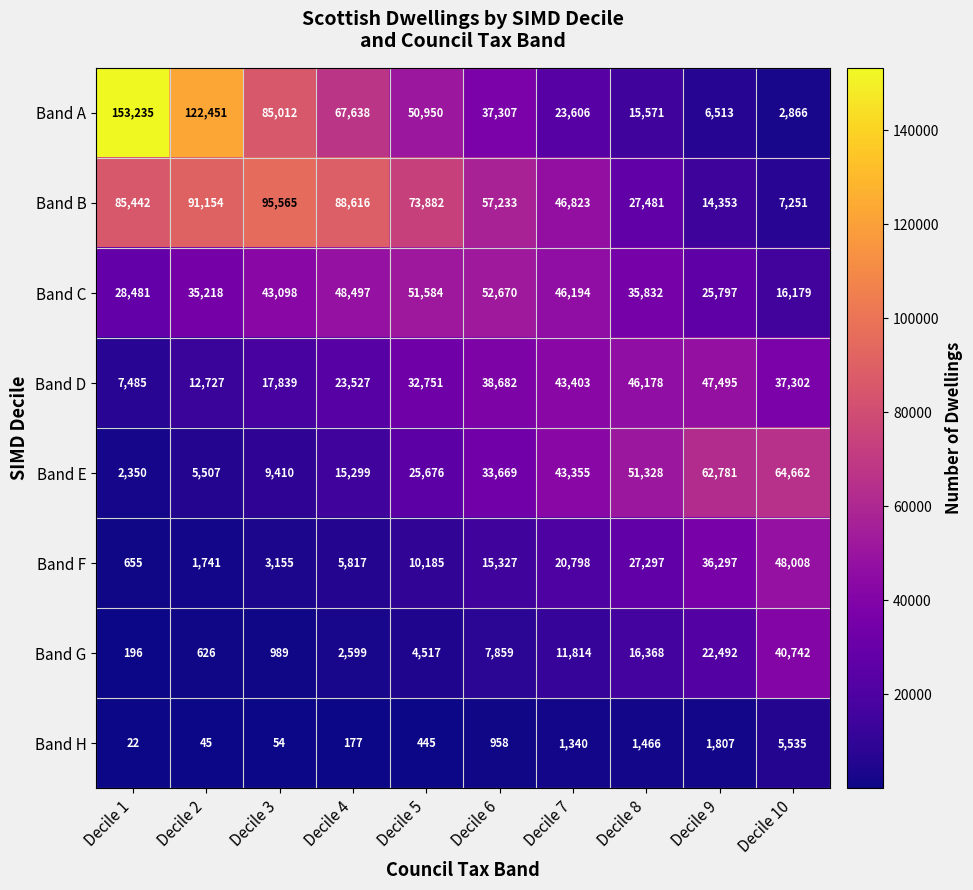

What is the minimum value for Band G?

196